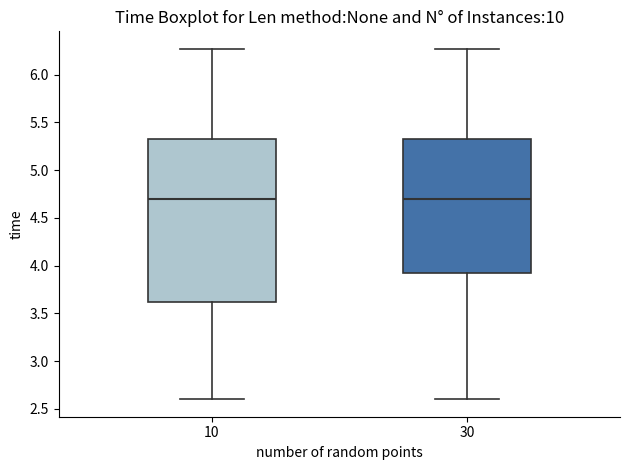

Which box is the tallest, from its lower edge to its upper edge?

10